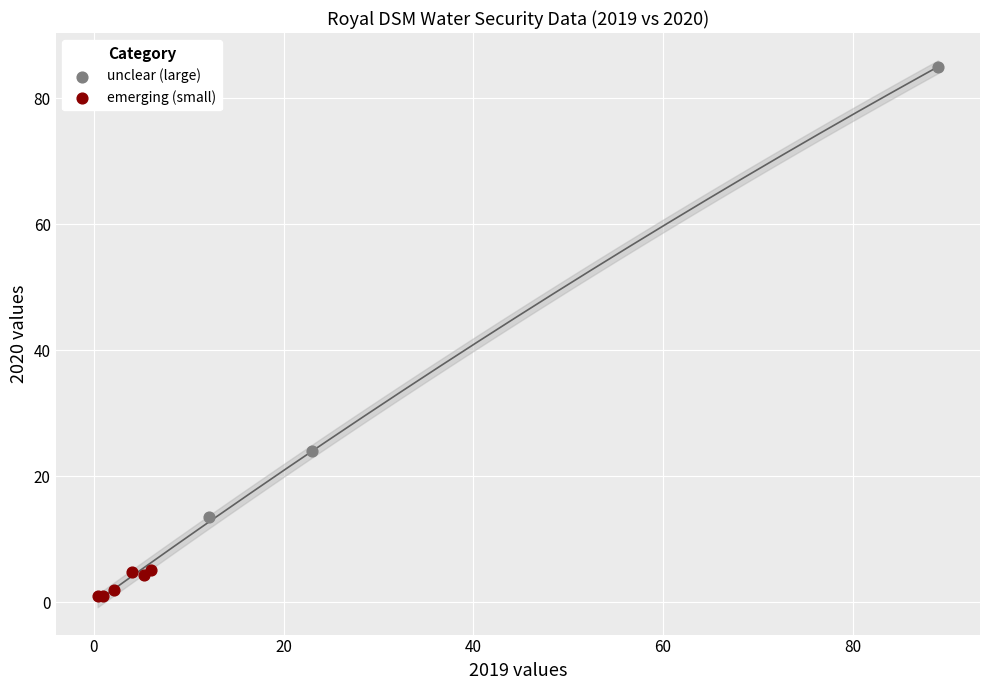

Which series has the widest spread of Y values?

unclear (large)